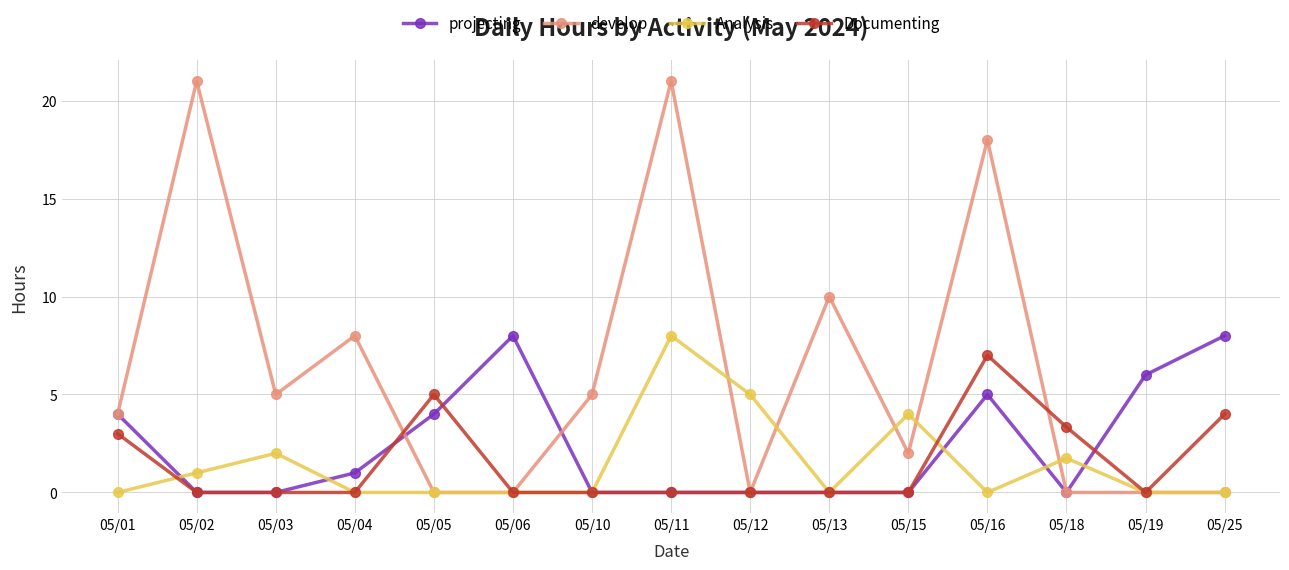

At how many categories does at least one series exceed 7?

7